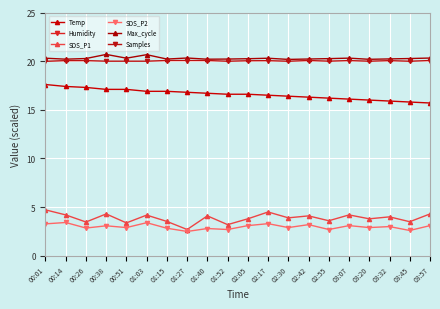

What is the total value across all series at 02:05?

107.8